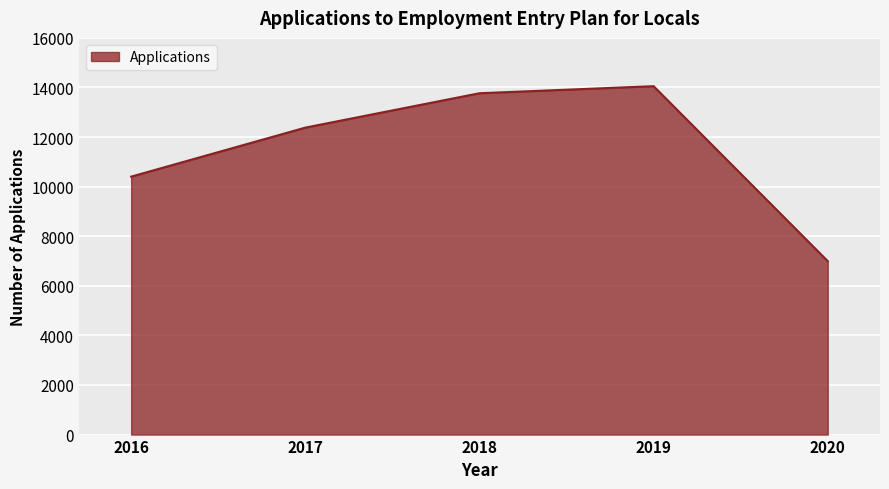

Reading left to right, transcribe all the data shown in this chart.

10404	12381	13768	14053	6995